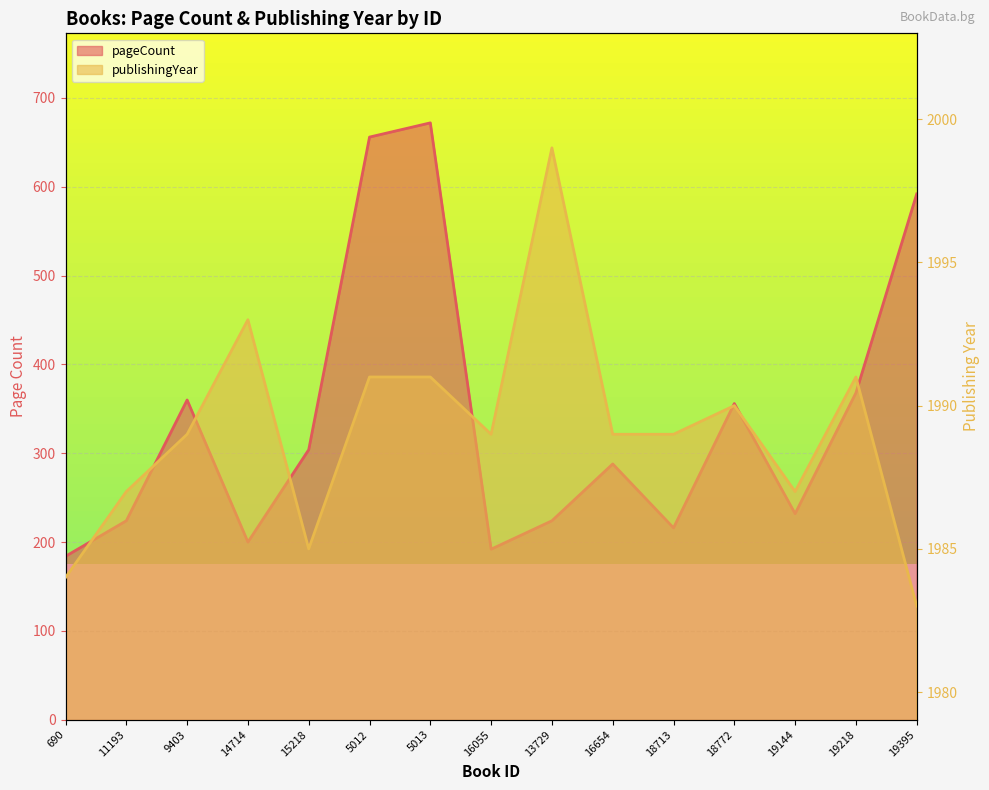

In pageCount, how many points are higher than both neighbors (excluding endpoints)?

4